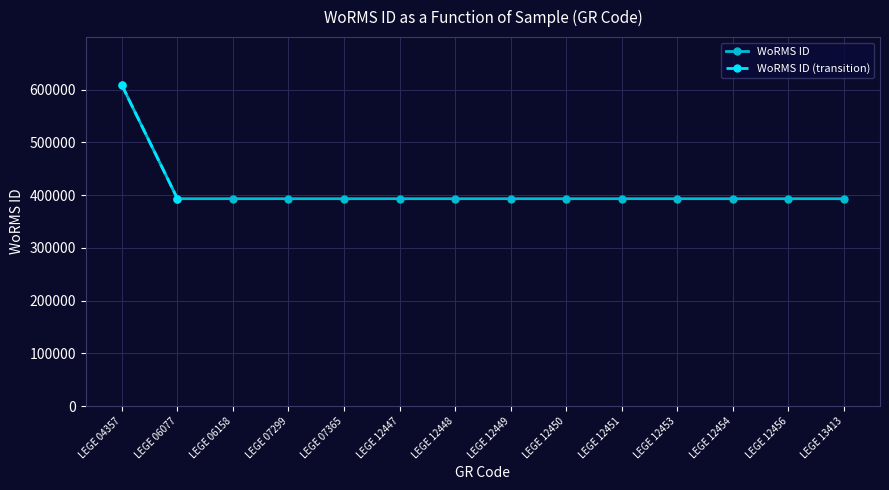

What is the minimum value shown in the chart?

393172